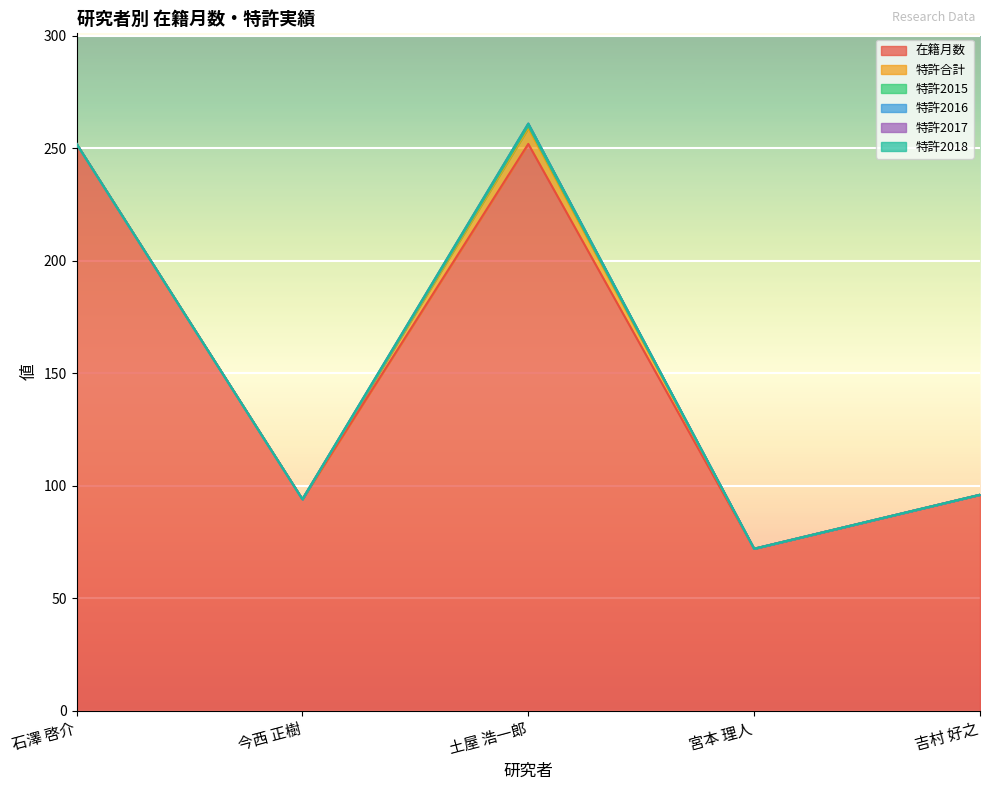

True or false: 特許合計 and 特許2017 intersect in this chart.

False